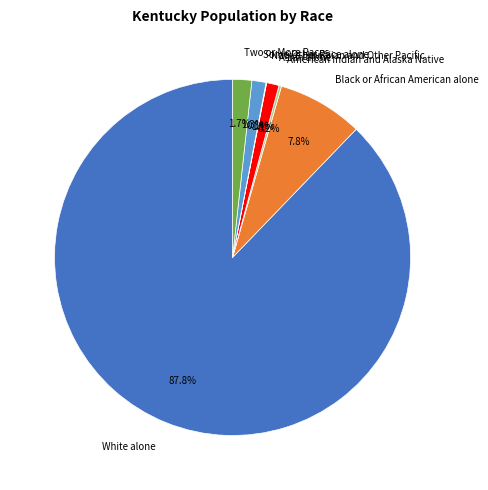

What percentage is the White alone slice, to the nearest percent?

88%